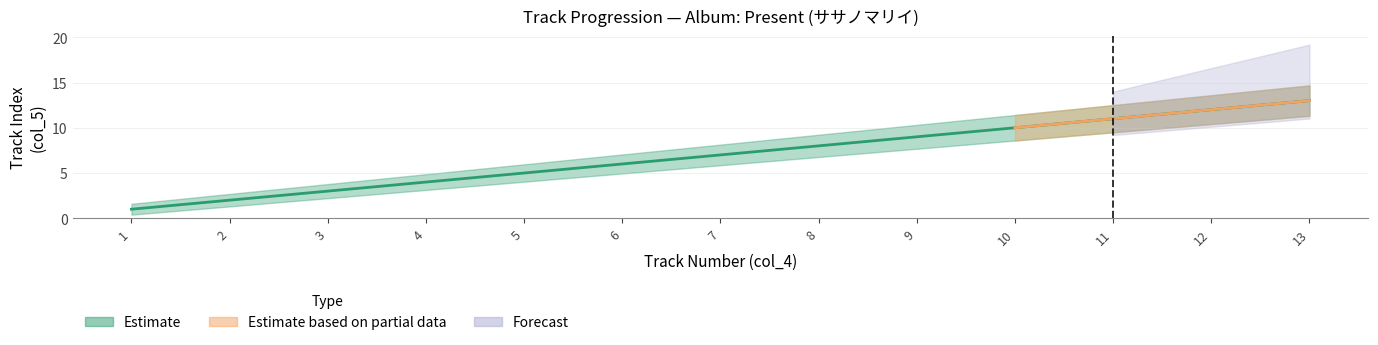

Does the chart have visible grid lines?

Yes